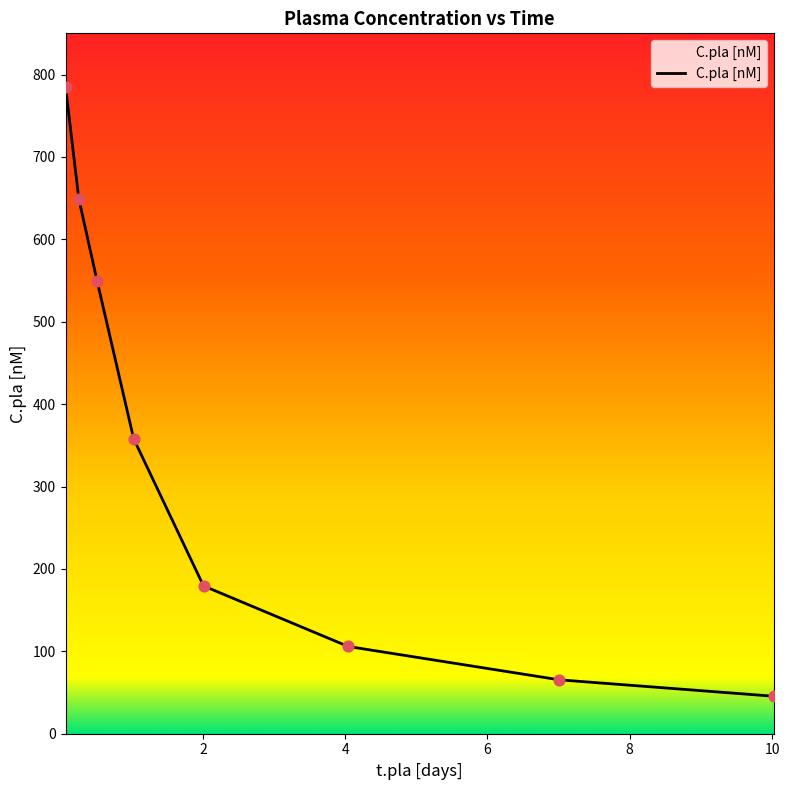

What is the smallest value displayed?

45.5